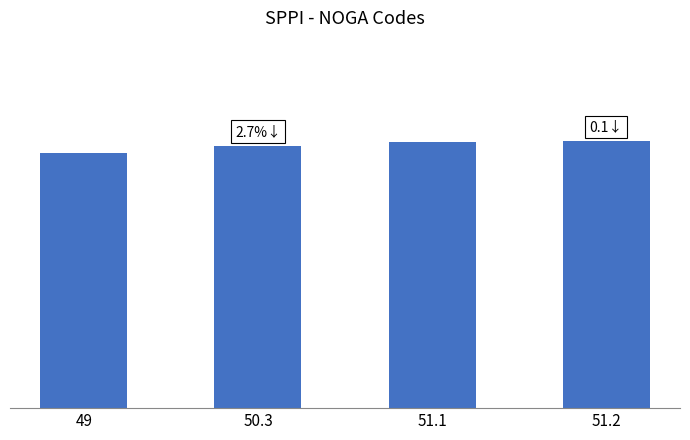

Are the bars horizontal?

No